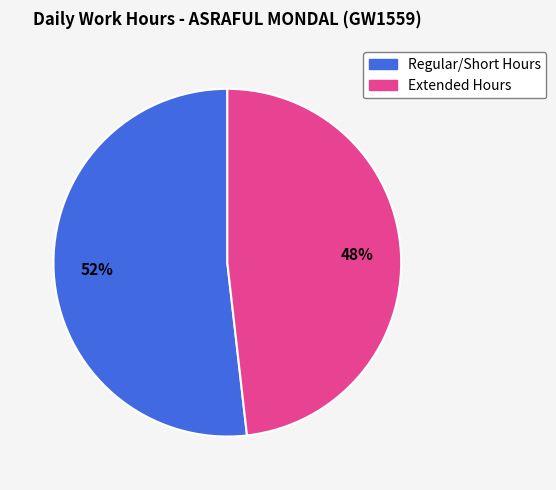

Count the number of slices in the pie.

2